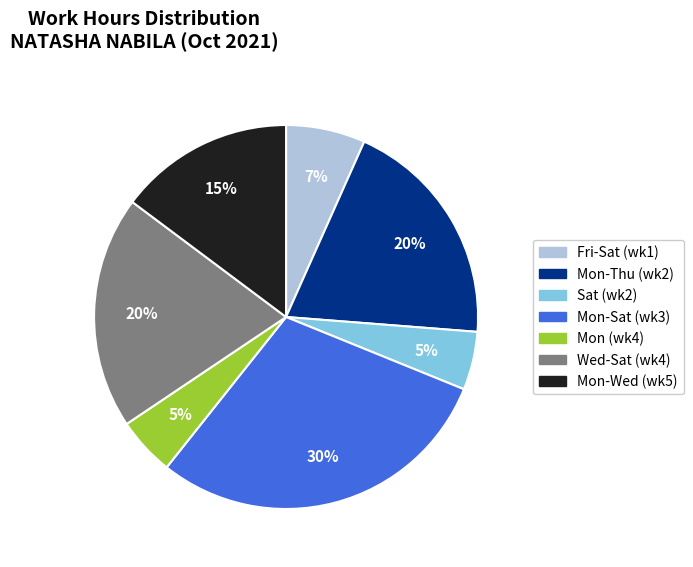

Does any single category account for the majority?

No